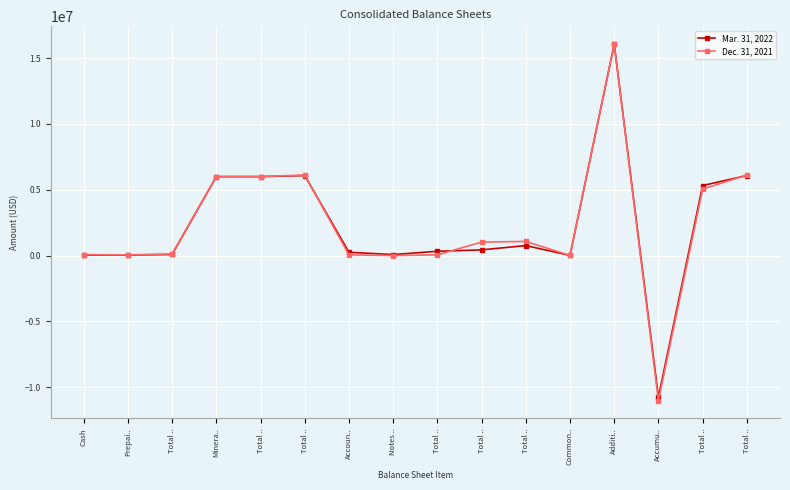

The Mar. 31, 2022 series shows 148030 at Accoun... True or false?

False